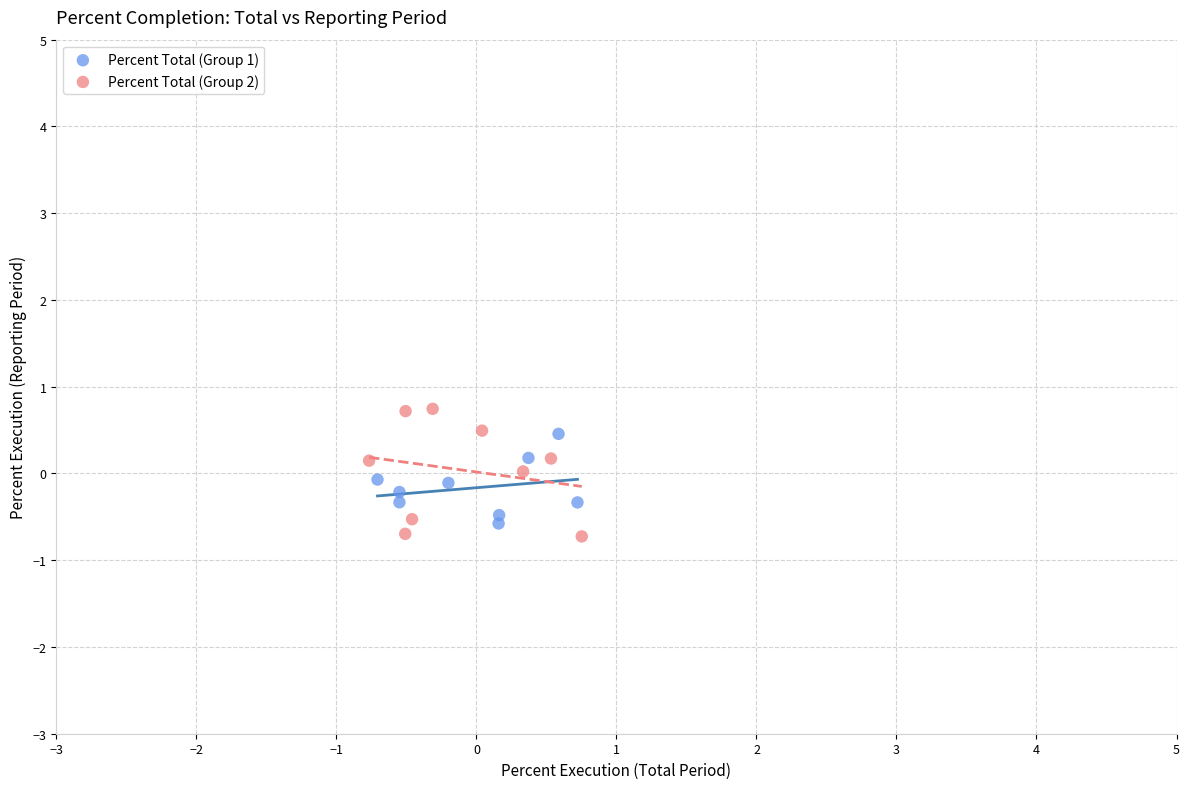

Which series has the widest spread of Y values?

Percent Total (Group 2)